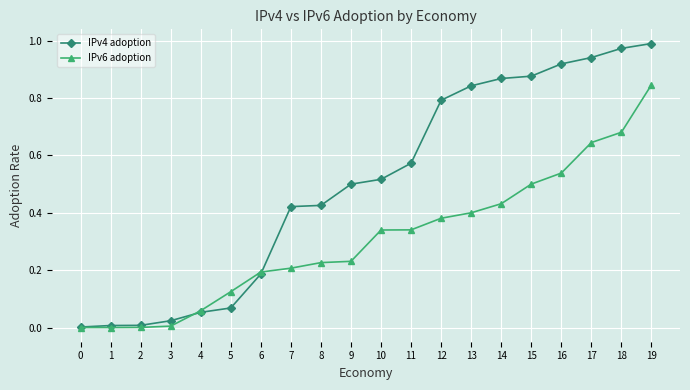

Is the value of IPv4 adoption at 16 greater than the value of IPv6 adoption at 19?

Yes